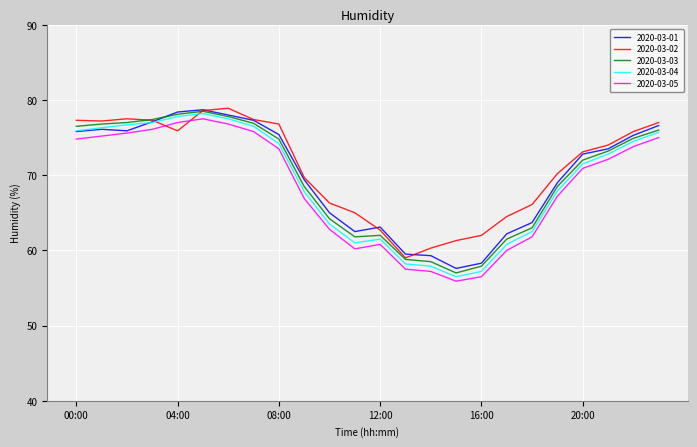

Which series has the widest spread of values?

2020-03-04